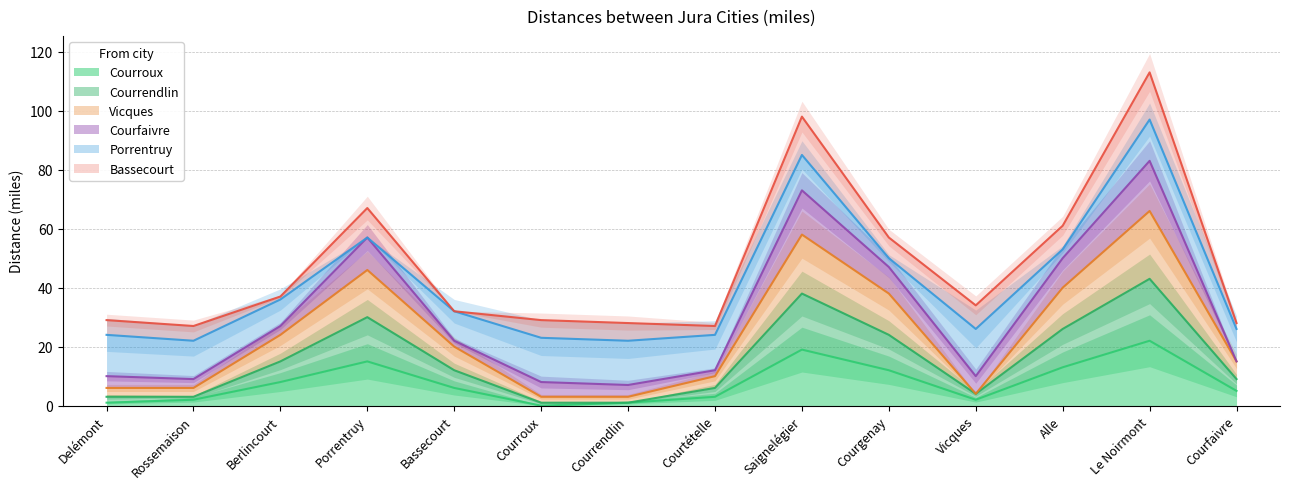

True or false: Courroux has a value of 12 at Courroux.

False